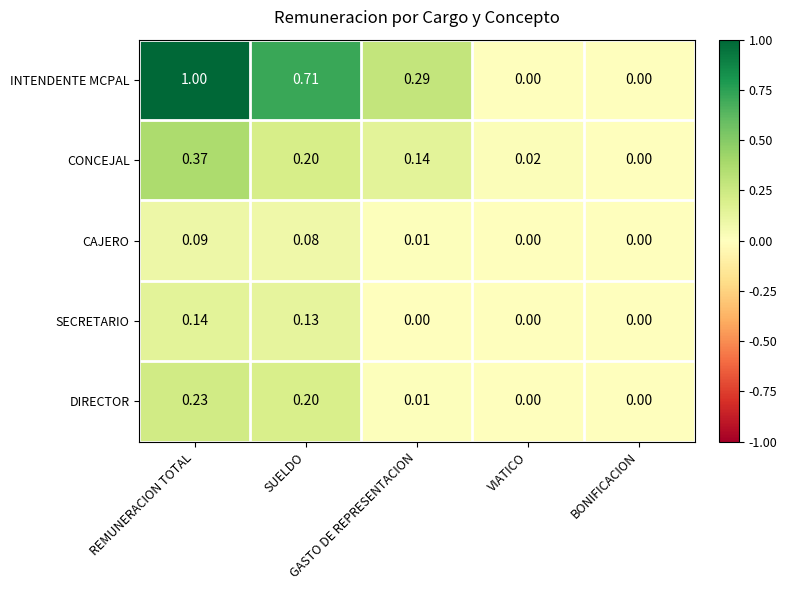

Rank the series by their maximum value, from lowest to highest.

CAJERO, SECRETARIO, DIRECTOR, CONCEJAL, INTENDENTE MCPAL